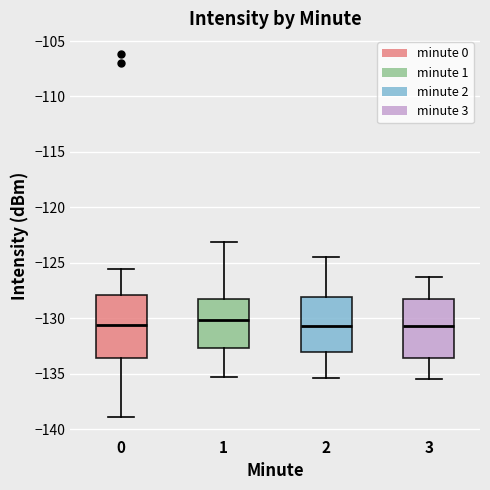

Where does the upper whisker of the box at x = 3 end on the y-axis? The values are not printed on the chart, so give them approximately, as read against the axis.

-126.5